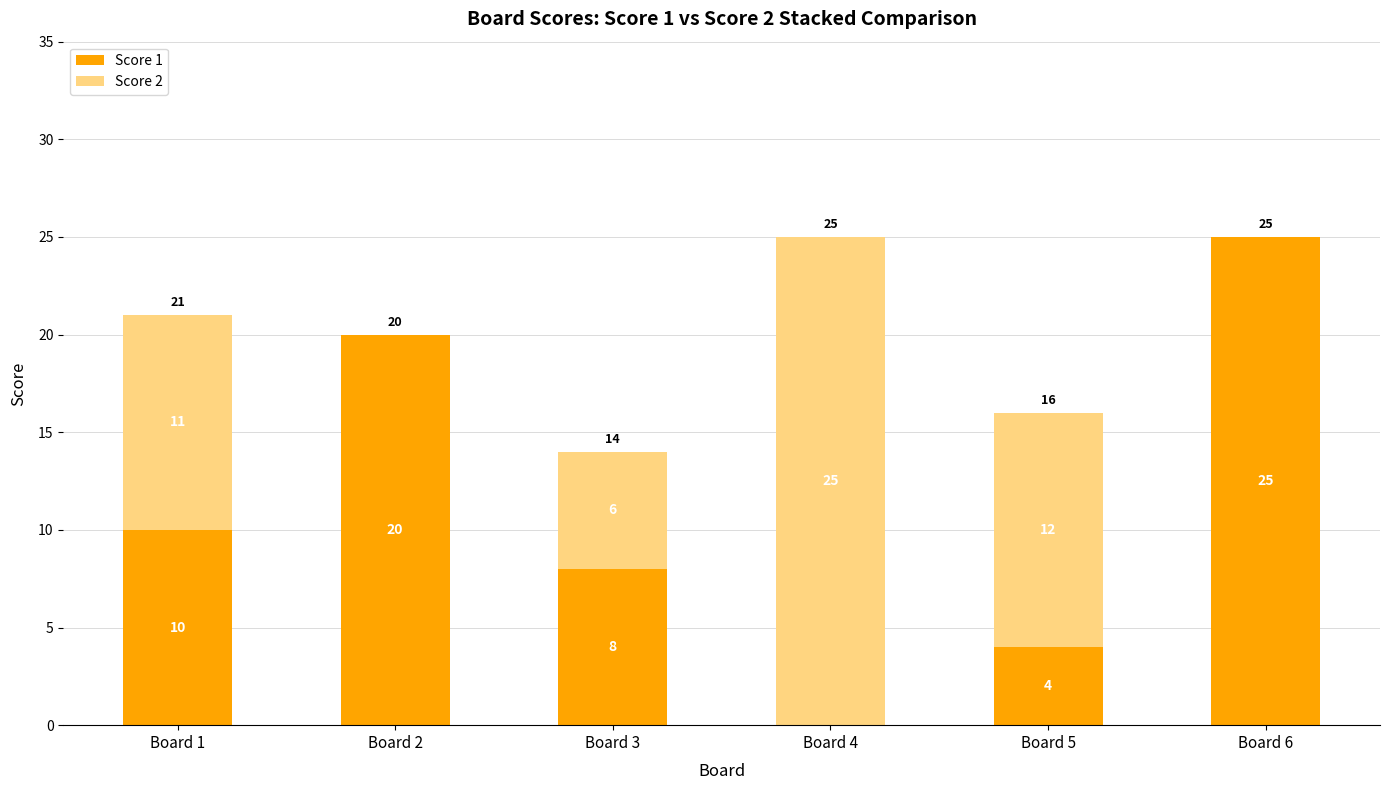

What is the maximum value for Score 1?

25